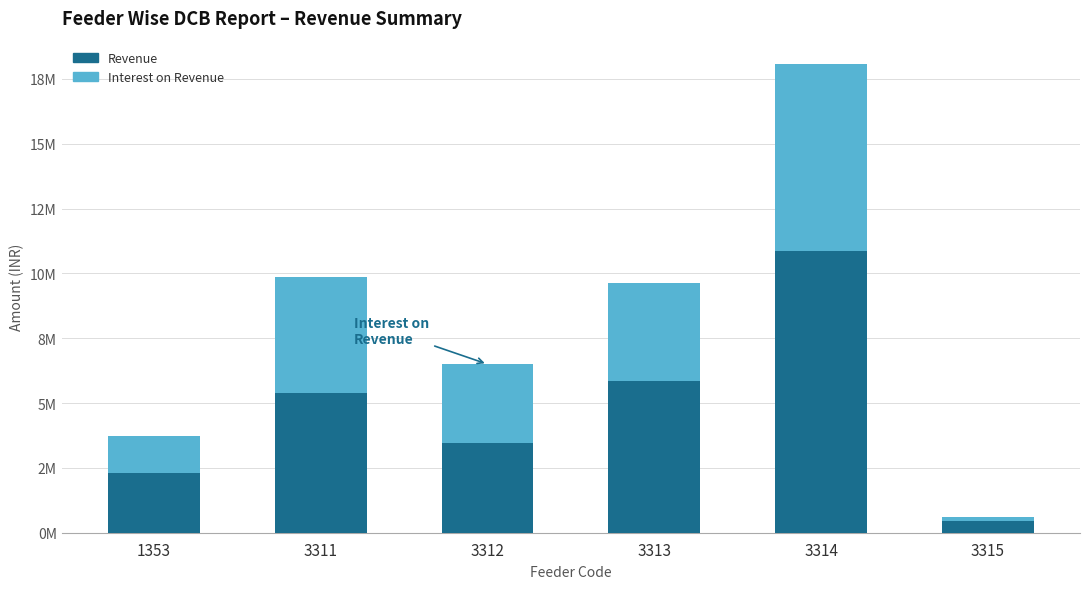

What are all the series names shown in the legend?

Revenue, Interest on Revenue